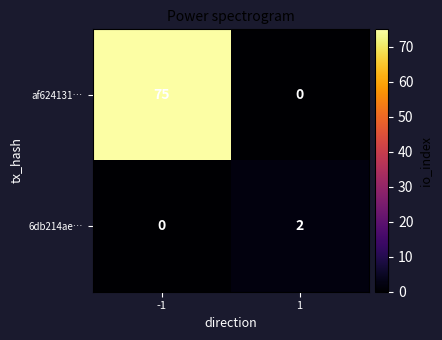

What is the average value of the af624131… series?

38